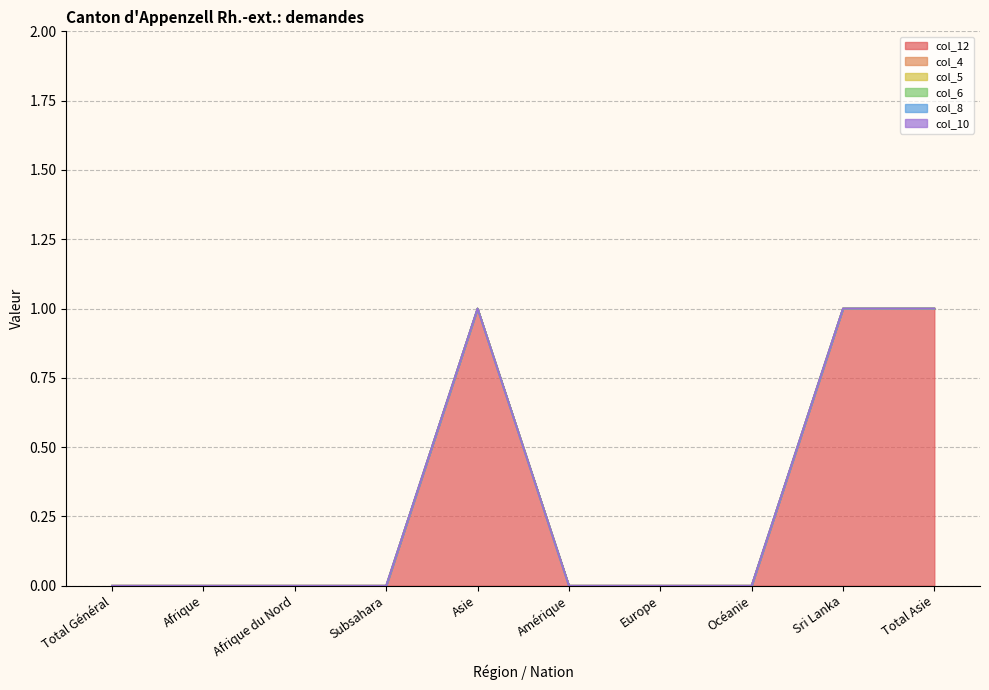

What is the spread (max minus min) of values at Asie?

1